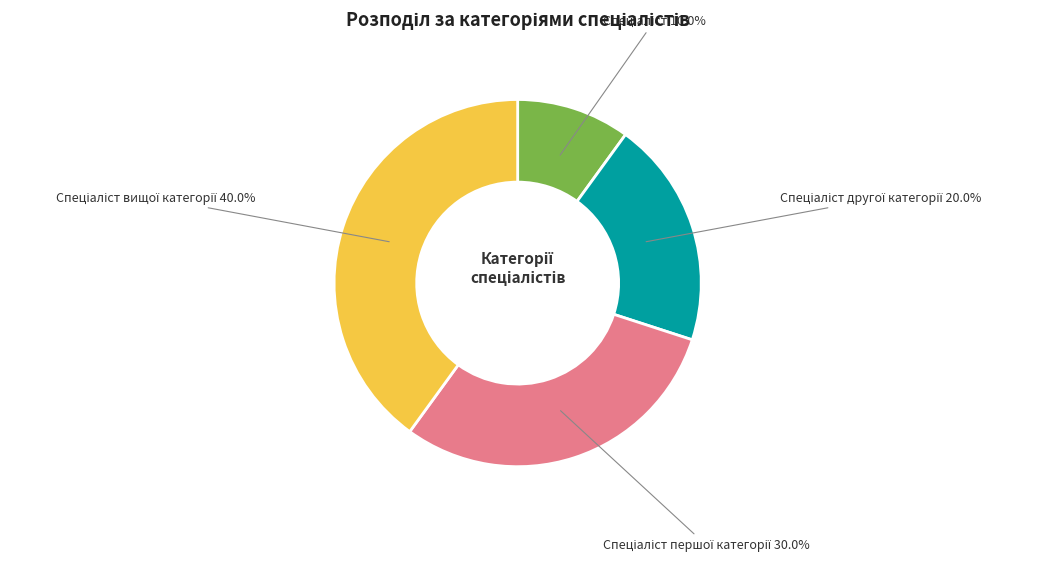

Is there a majority slice in this chart?

No